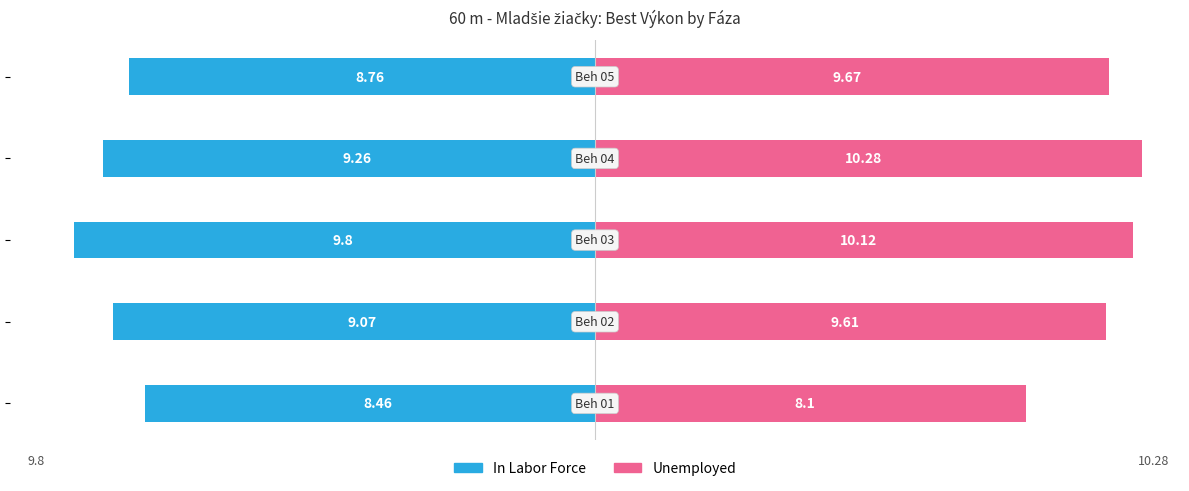

What is the difference between the In Labor Force values at 4 and 3?

0.5